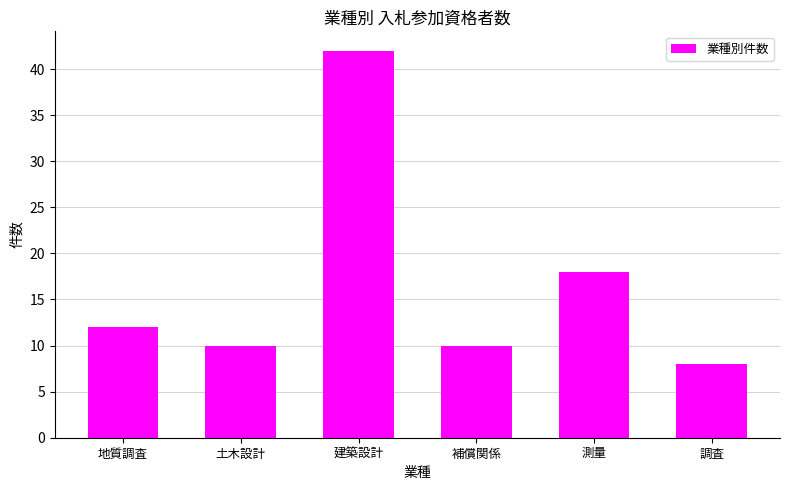

Reading left to right, list all the values displayed in this chart.

12	10	42	10	18	8